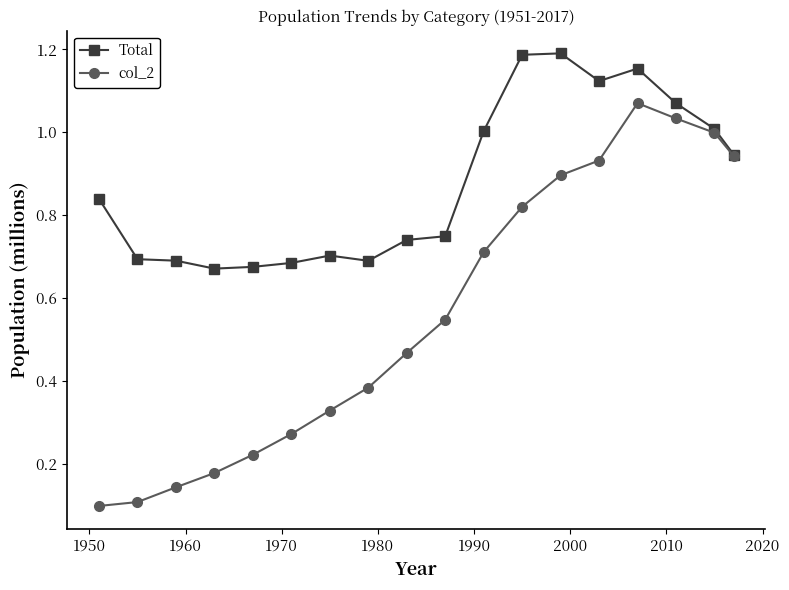

Which series has the largest range (max minus min)?

col_2